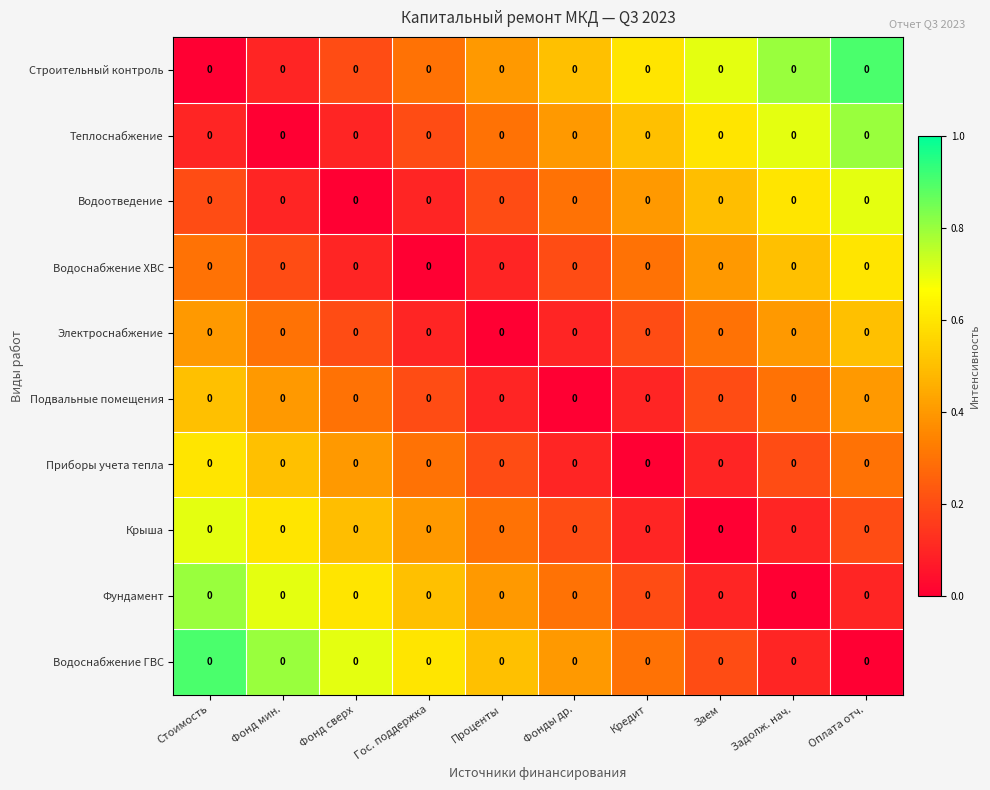

What is the difference between the Фундамент values at Фонд мин. and Задолж. нач.?

0.7